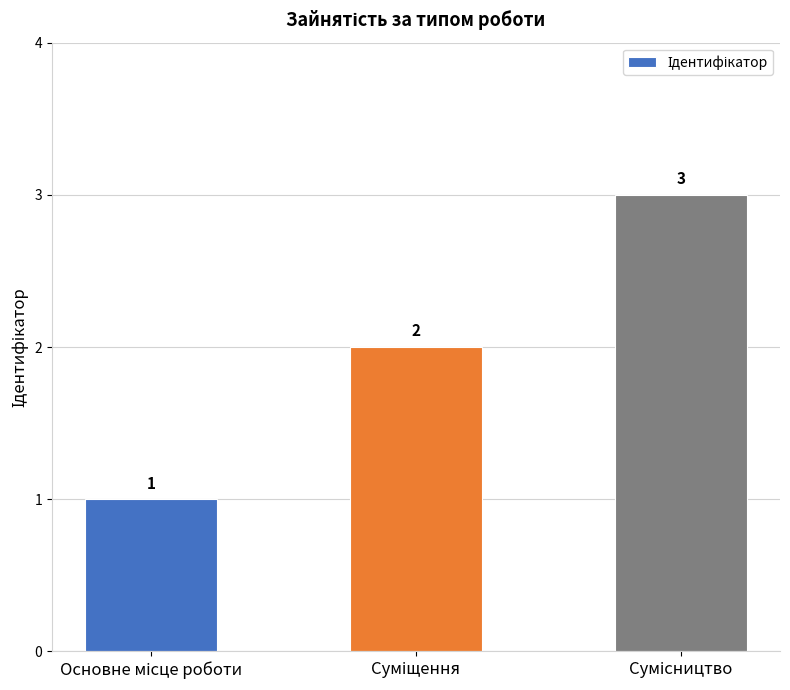

Count the number of categories in the chart.

3